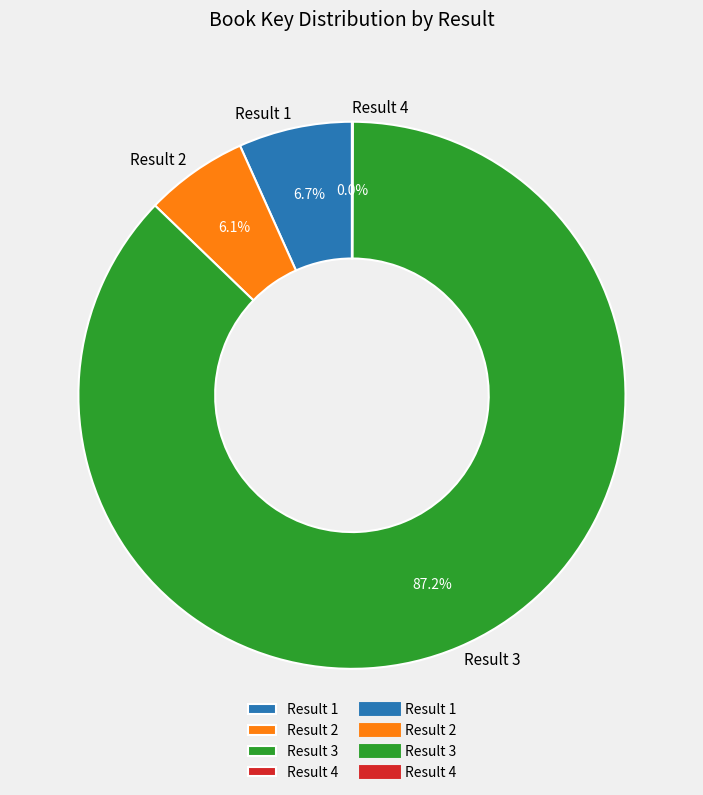

What percentage do Result 1 and Result 3 together represent?

93.9%